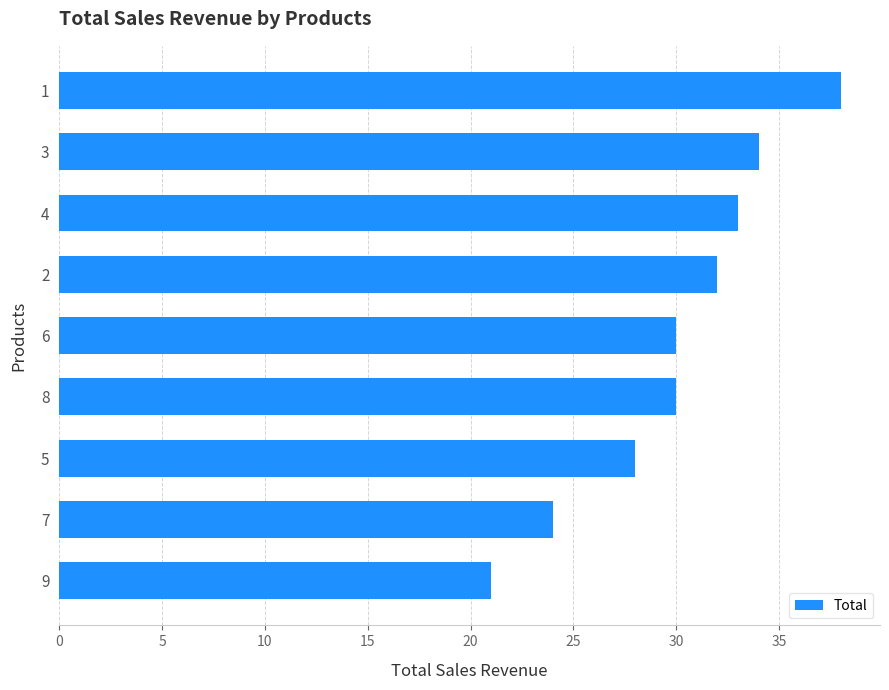

What is the sum of all values?

270